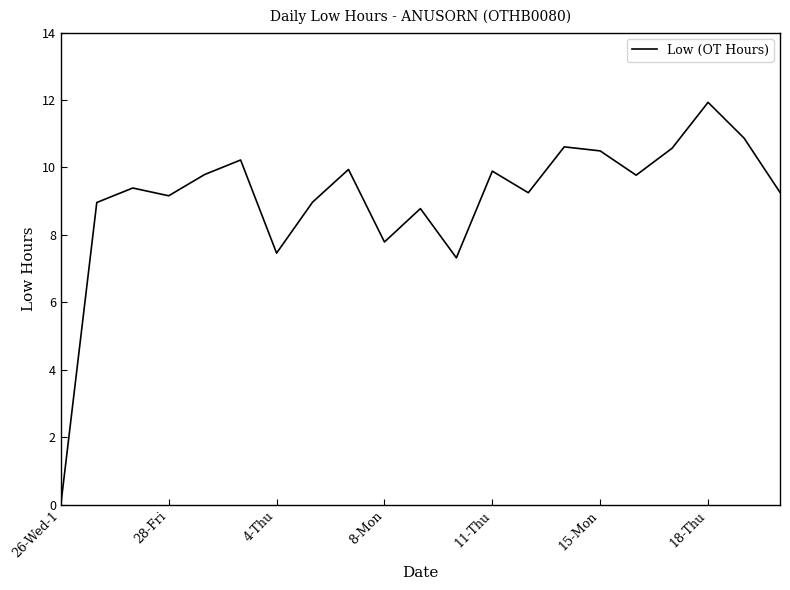

What is the difference between the maximum and minimum values?

11.9